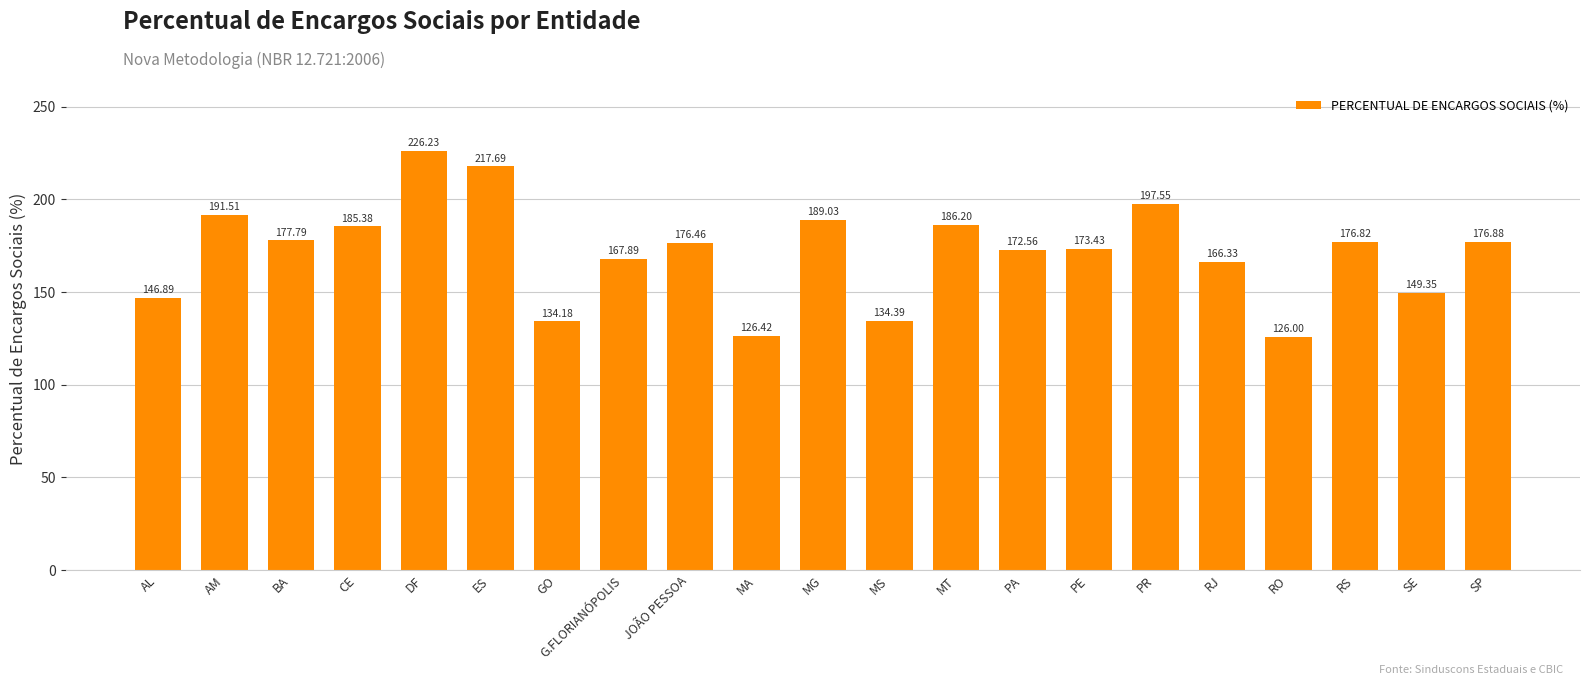

What is the value of the 4th bar from the left?

185.4